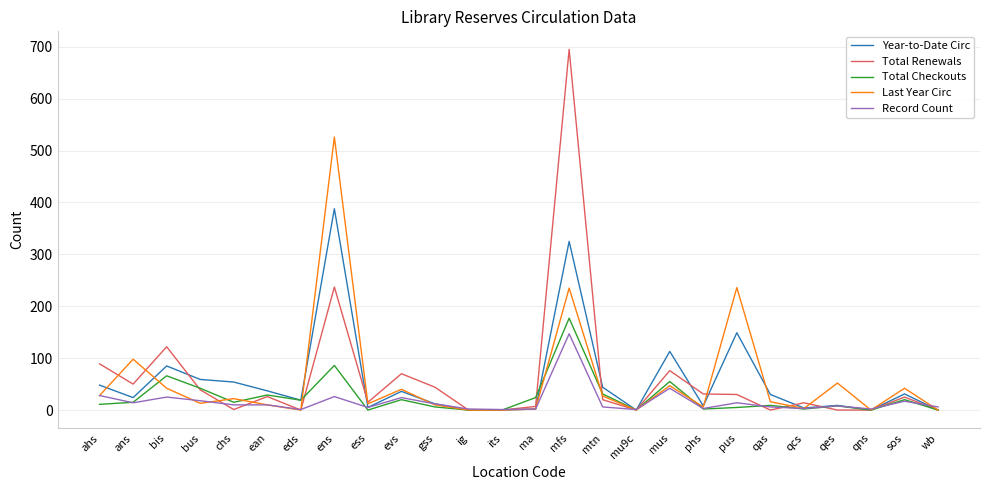

At which category is the sum across all series the highest?

mfs